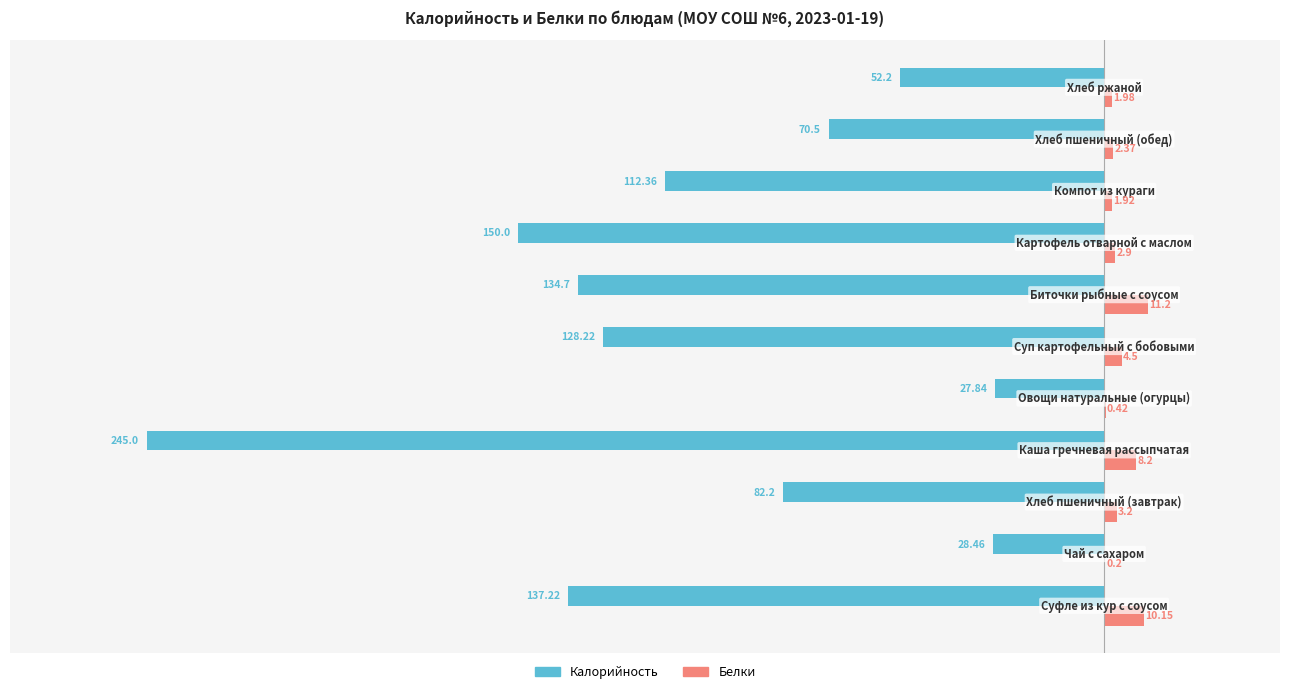

What is the minimum value shown in the chart?

-245.0